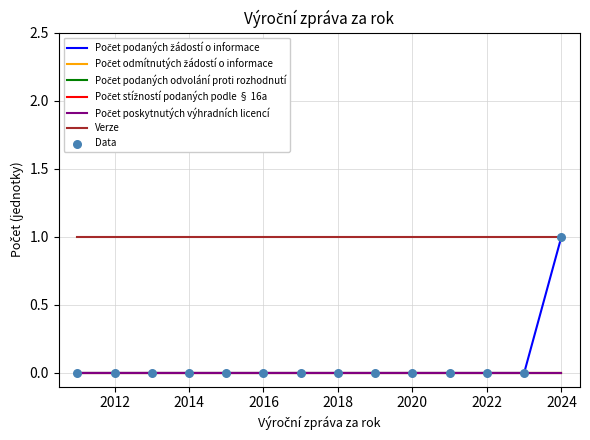

Does the chart have visible grid lines?

Yes